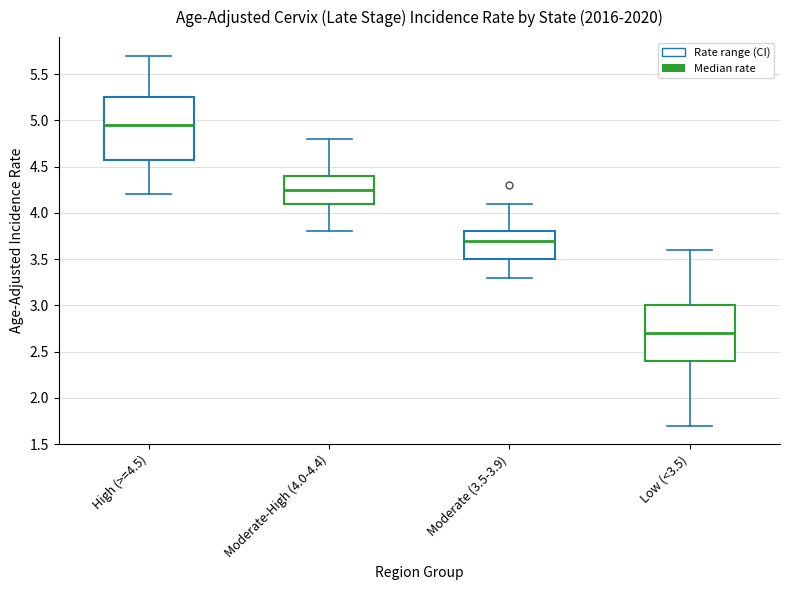

Which box has the highest median line?

High (>=4.5)